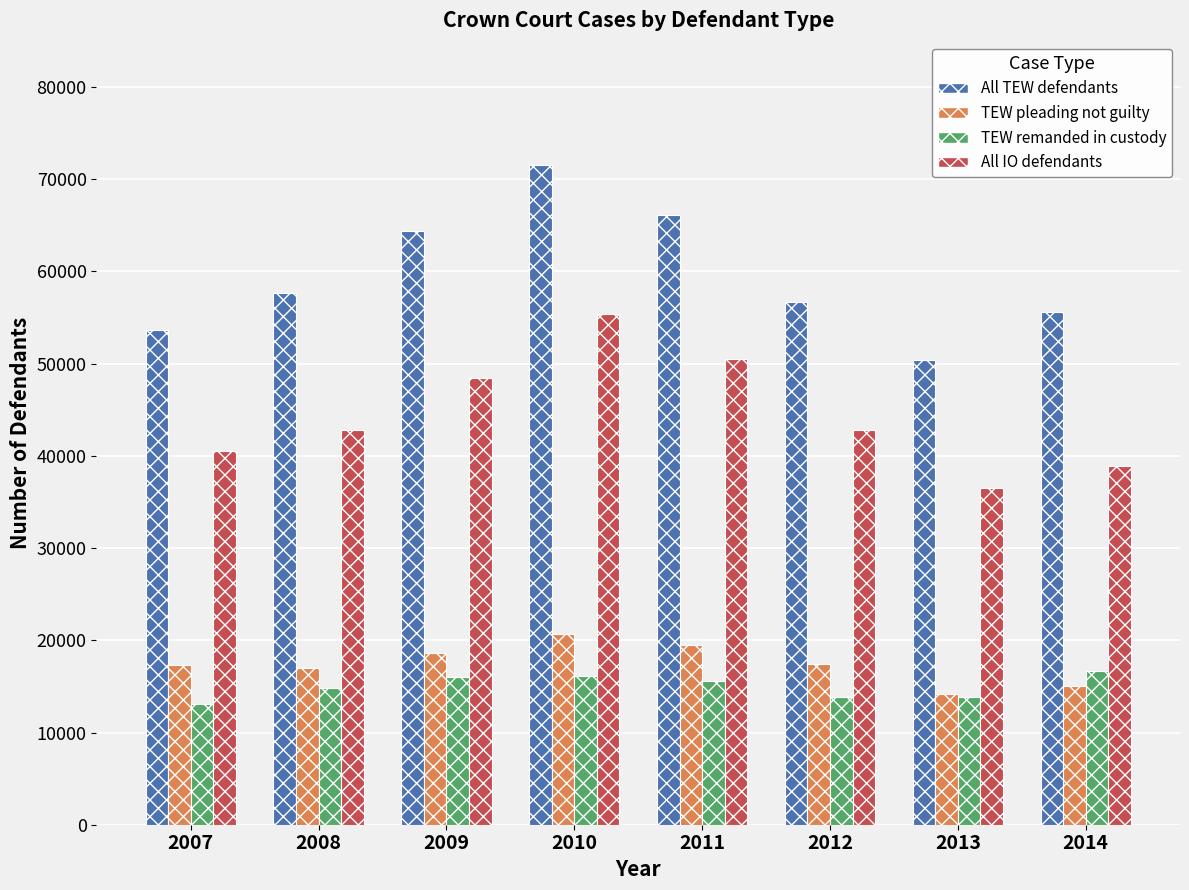

Is it true that All TEW defendants equals 71512 at 2010?

True